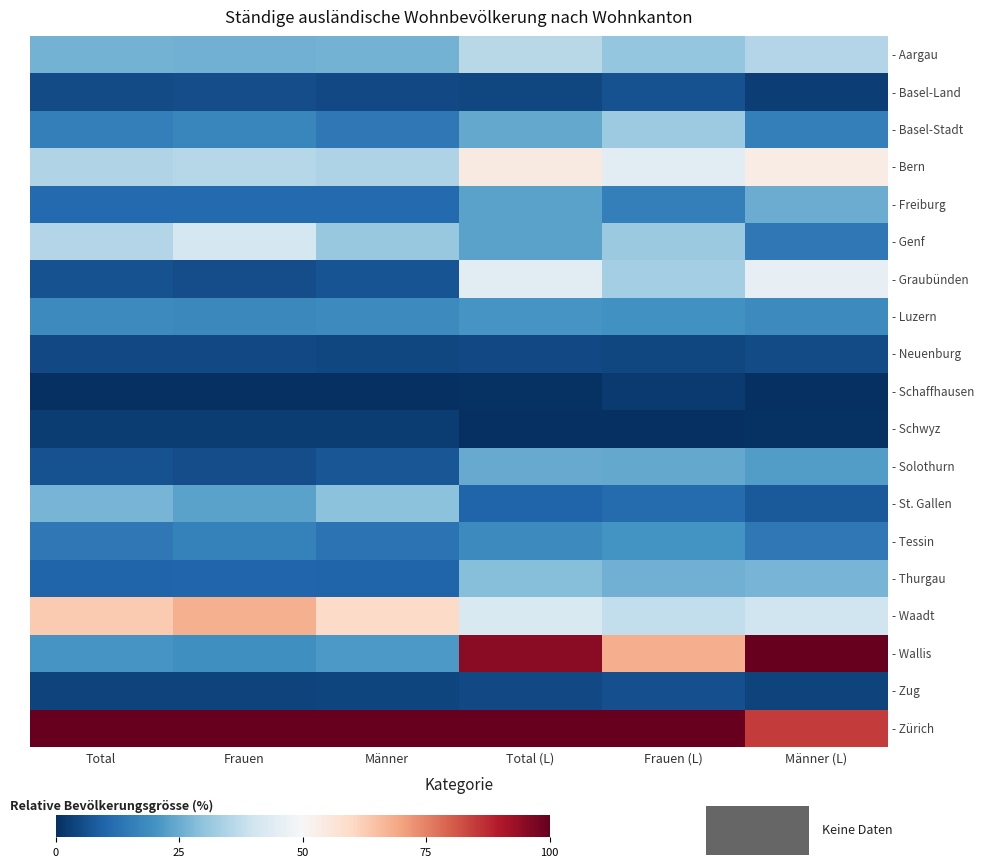

Which category has the highest value across all series?

Total